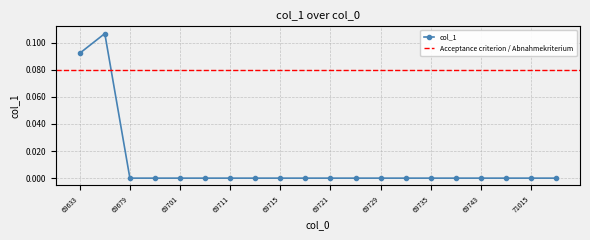

Where is the data nearest to the value 0?

69679